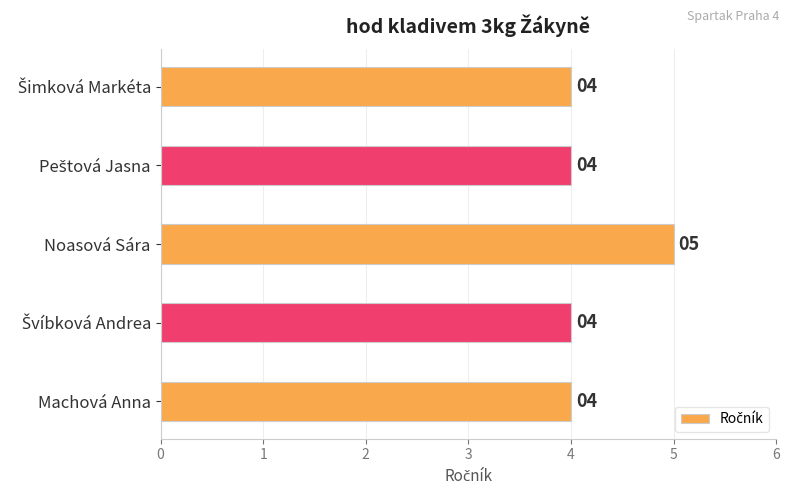

What is the smallest value displayed?

4